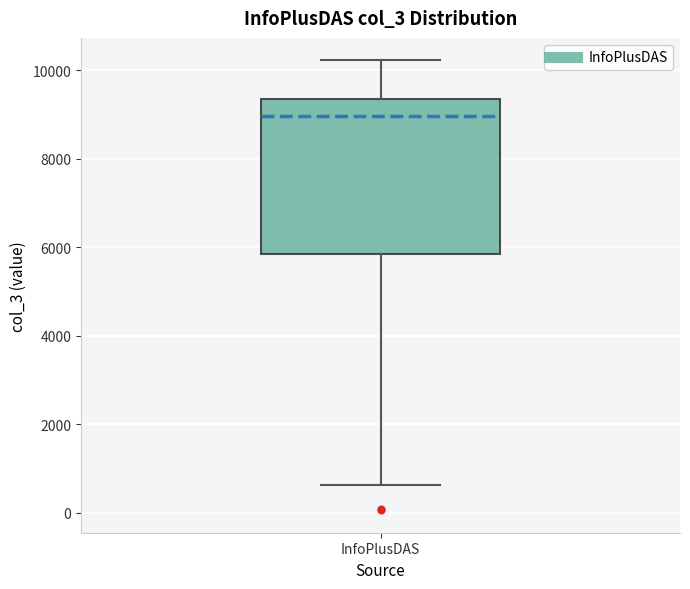

Transcribe this box plot: give where the median line is, the range the box spans, and where the two whiskers end, as read against the y-axis. The values are not printed on the chart, so give them approximately, as read against the axis.

median 9000, box 5800 to 9400, whiskers 600 to 10200